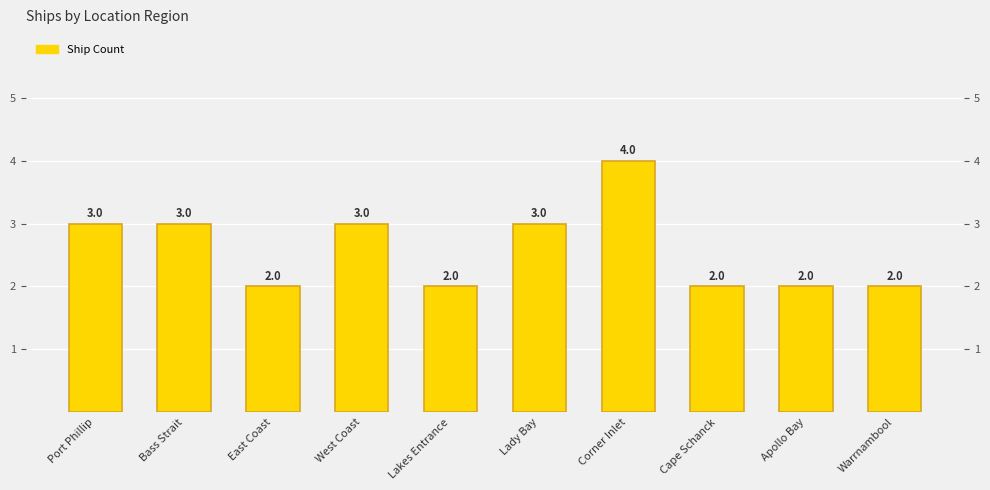

Reading right to left, extract all data points from this chart.

Warrnambool=2	Apollo Bay=2	Cape Schanck=2	Corner Inlet=4	Lady Bay=3	Lakes Entrance=2	West Coast=3	East Coast=2	Bass Strait=3	Port Phillip=3